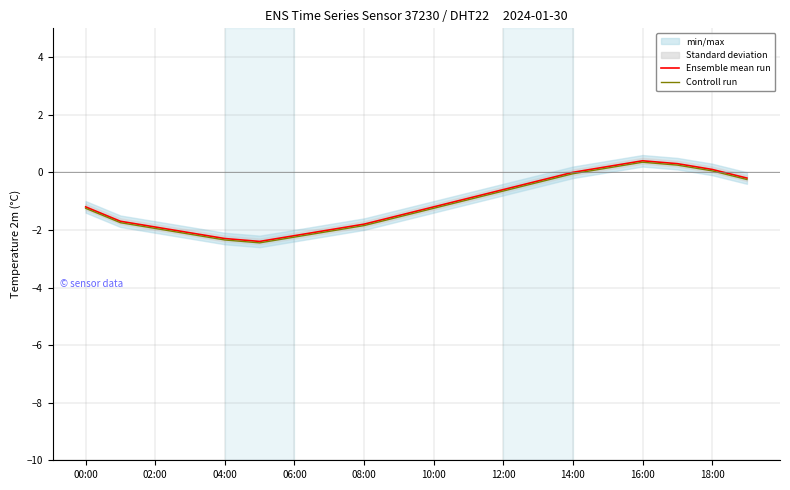

True or false: Controll run and Ensemble mean run intersect in this chart.

False